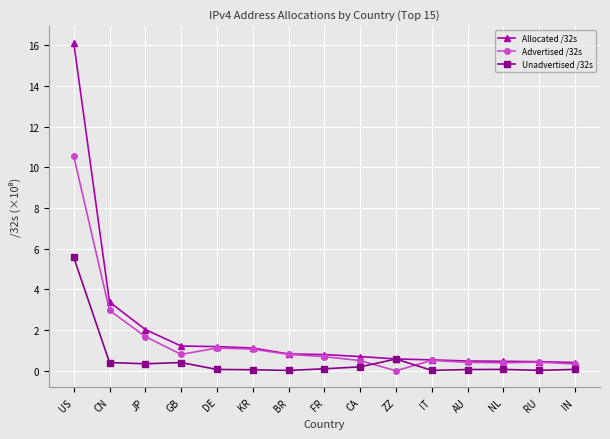

What is the label of the 15th point from the right?

US